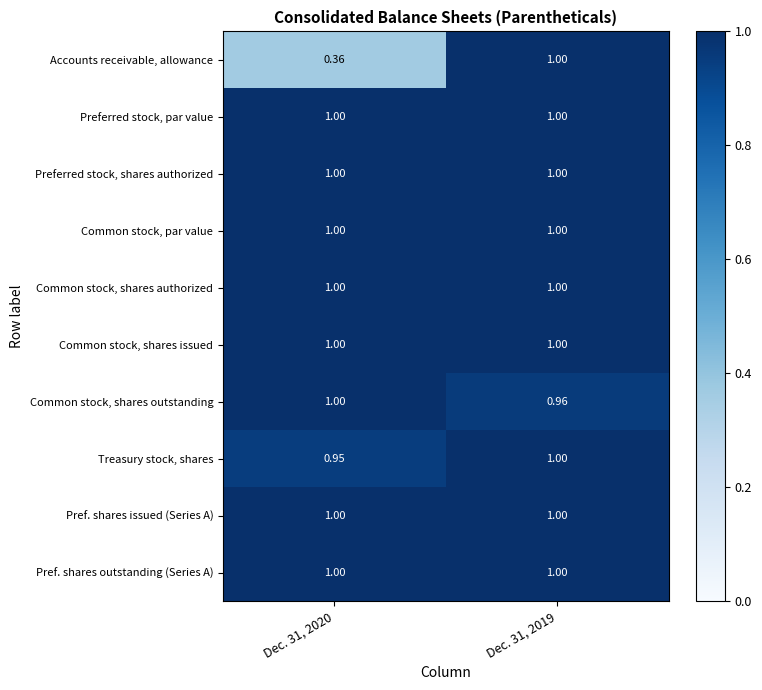

How many categories are shown in the chart?

2